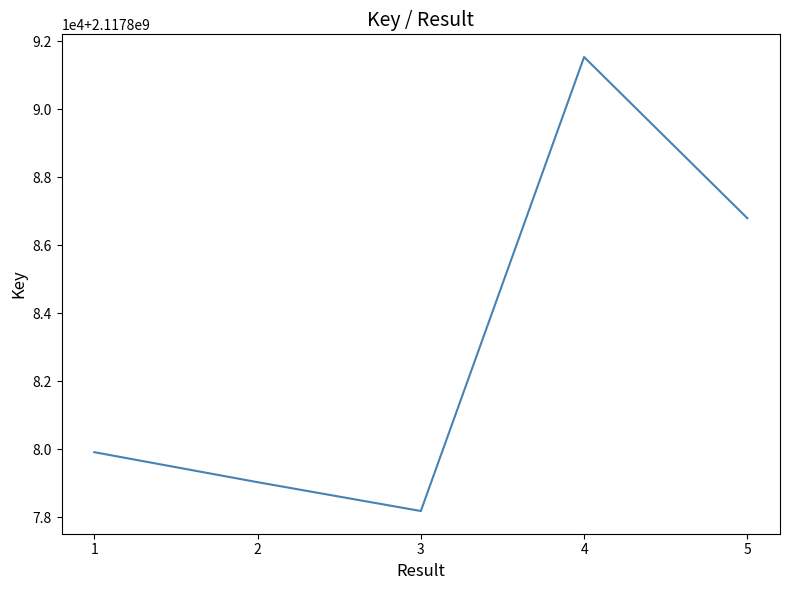

True or false: there are more than 2 points higher than both neighbors.

False